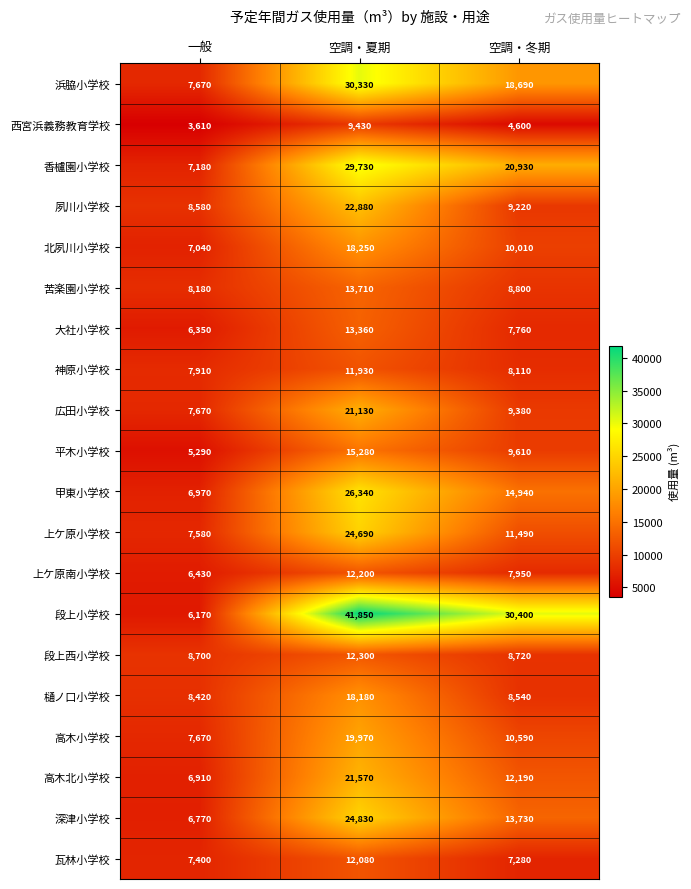

What is the average value of the 苦楽園小学校 series?

10230